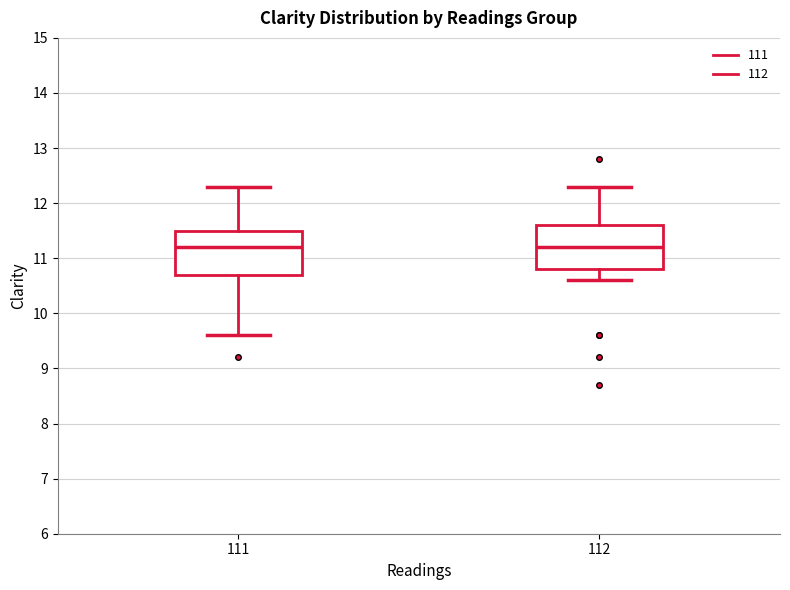

Where is the lower edge of the box at x = 111 on the y-axis? The values are not printed on the chart, so give them approximately, as read against the axis.

10.7